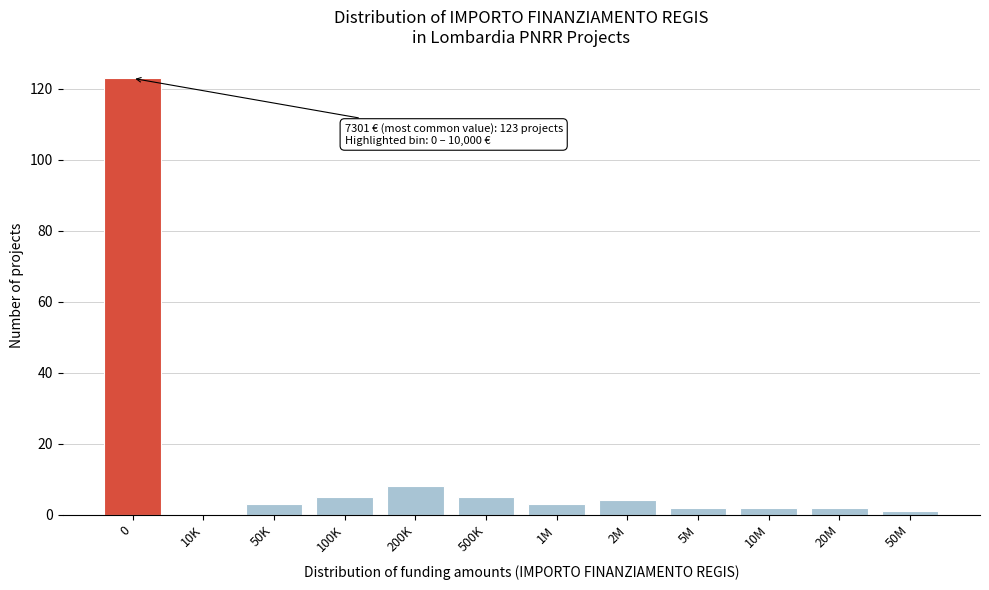

Reading right to left, extract all data points from this chart.

50M=1	20M=2	10M=2	5M=2	2M=4	1M=3	500K=5	200K=8	100K=5	50K=3	10K=0	0=123